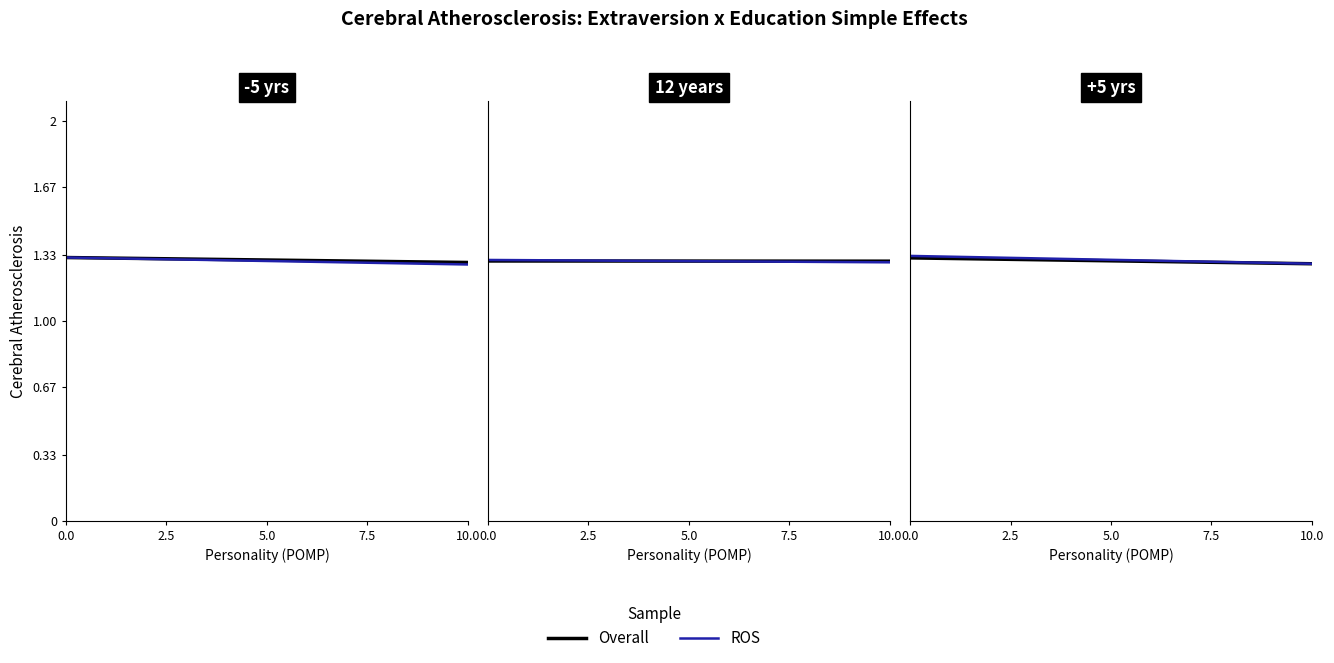

What is the approximate value of ROS at 7.5?

1.3